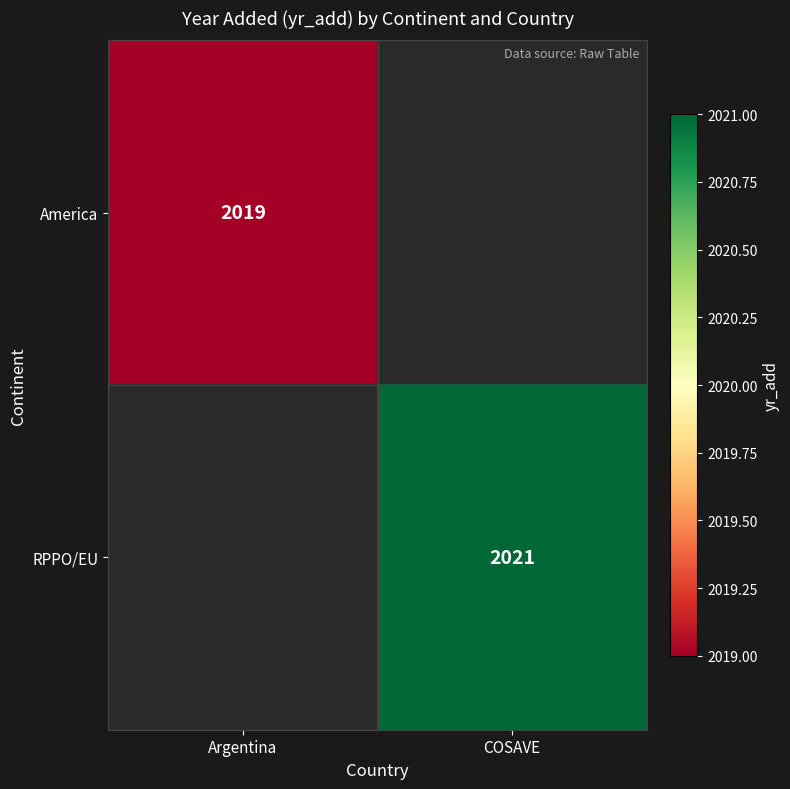

Is it true that America equals 3566 at Argentina?

False